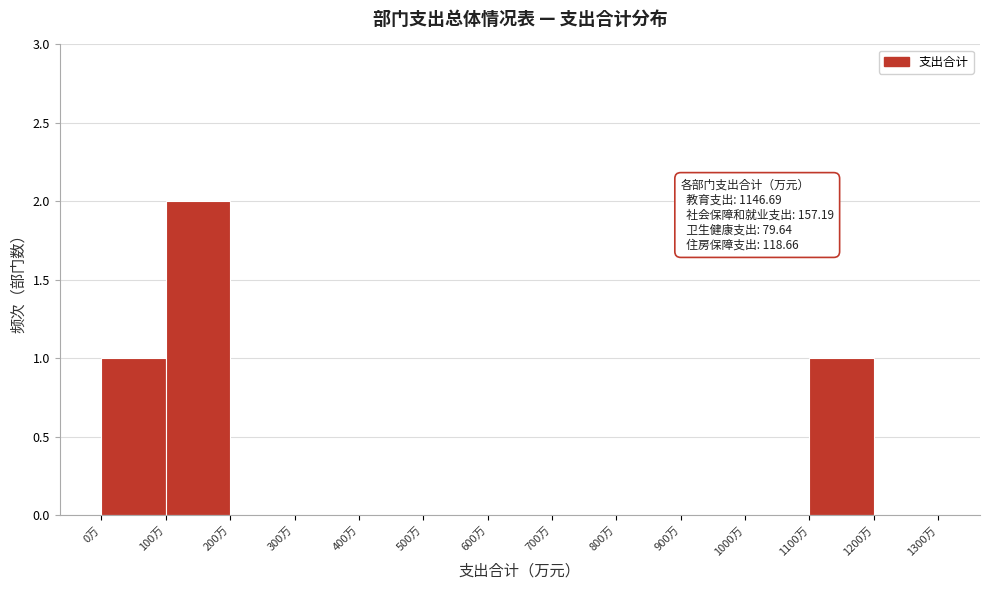

Which range on the x-axis has the tallest bar?

100 to 200